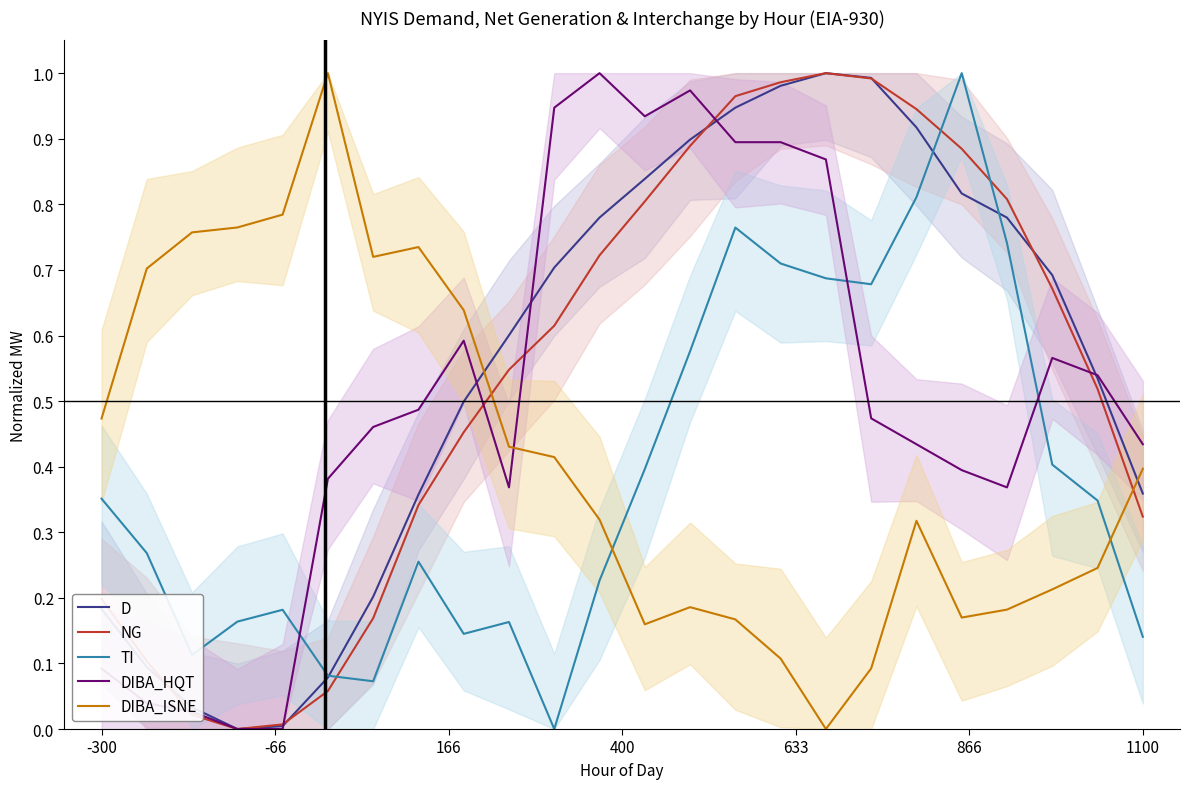

How many values in DIBA_ISNE are above zero?

23